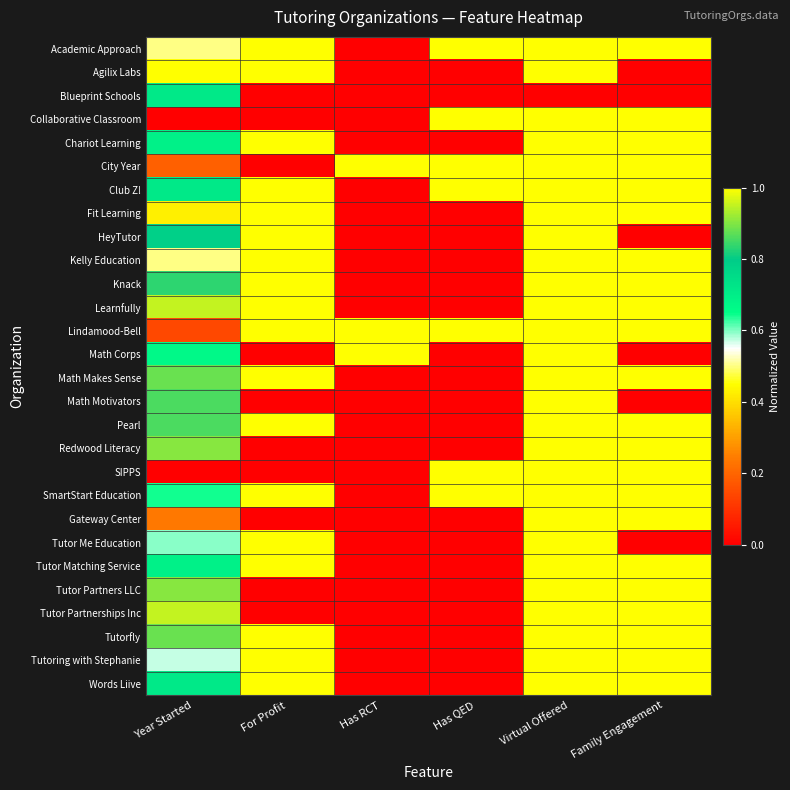

At which category does the chart reach its peak across all series?

For Profit